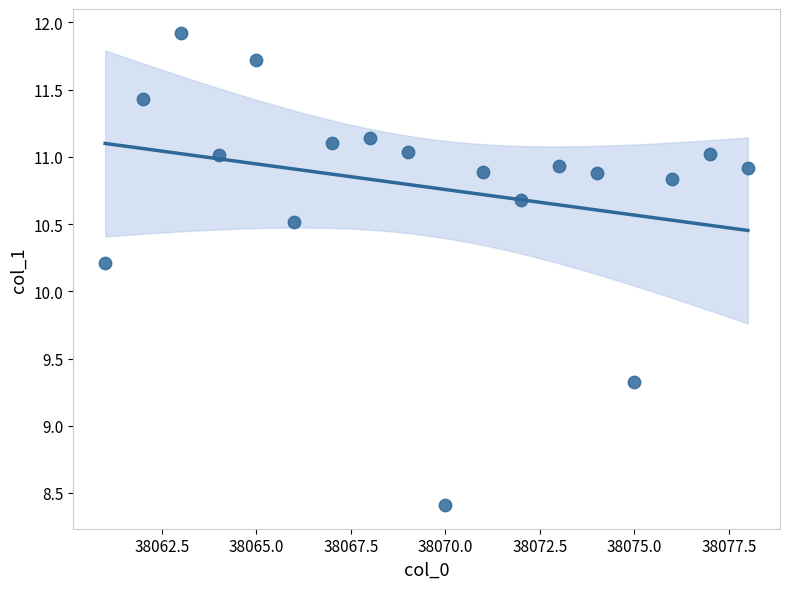

What is the range of Y values (max minus min)?

3.5